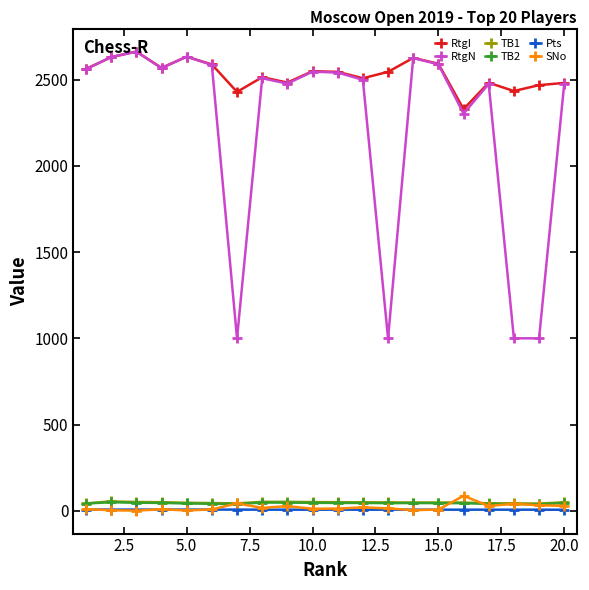

What is the smallest value displayed?

1.0